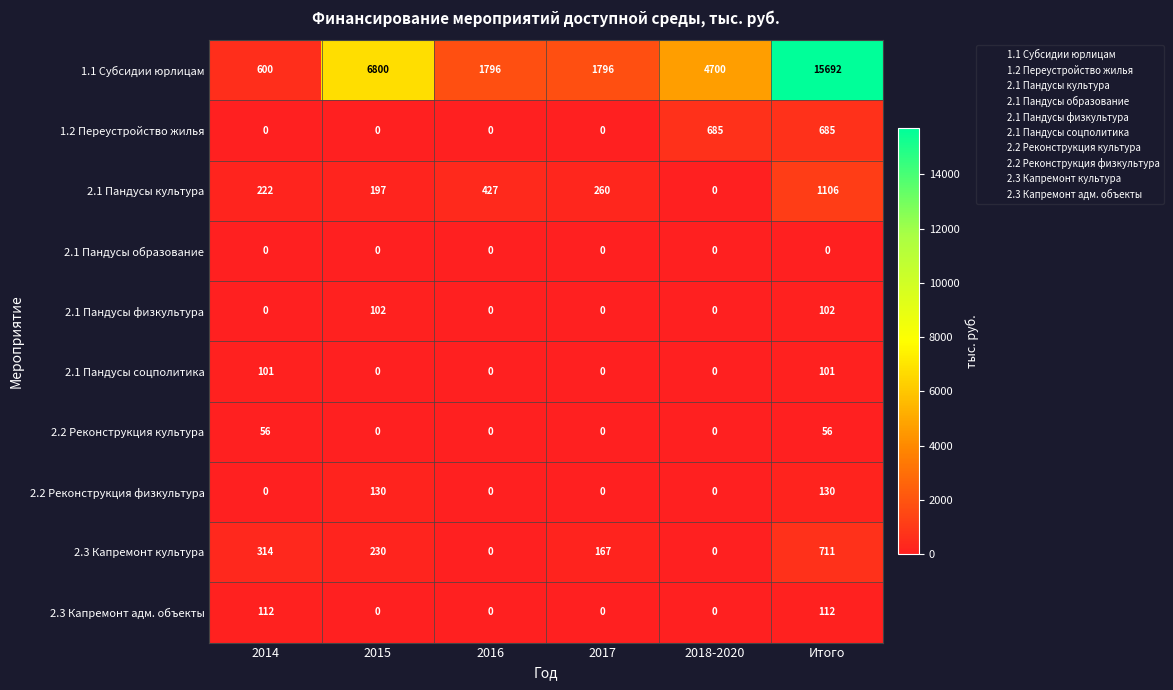

Which series has the largest total across all categories?

1.1 Субсидии юрлицам